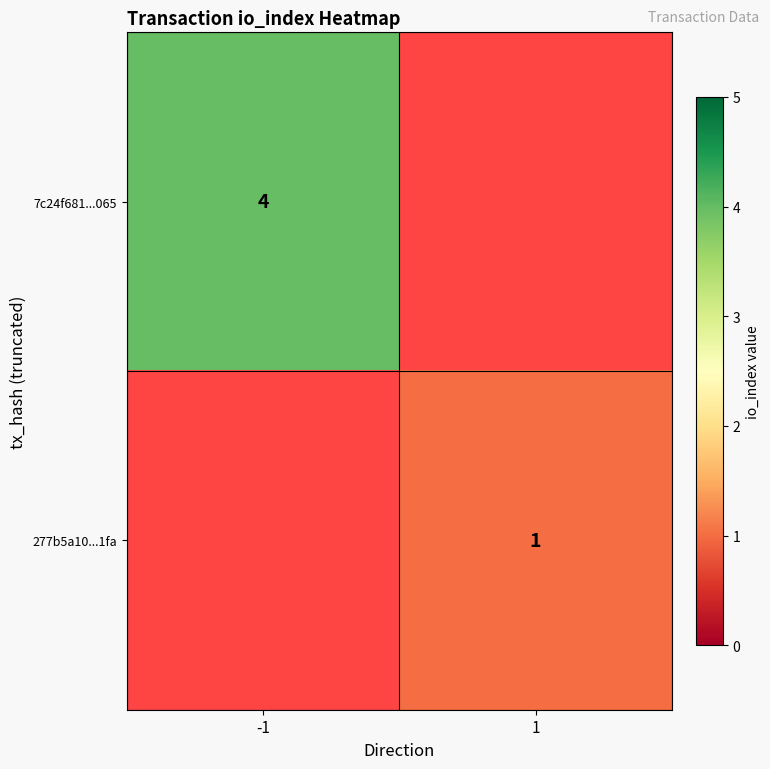

Is it true that 277b5a10...1fa equals 1.0 at 1?

True